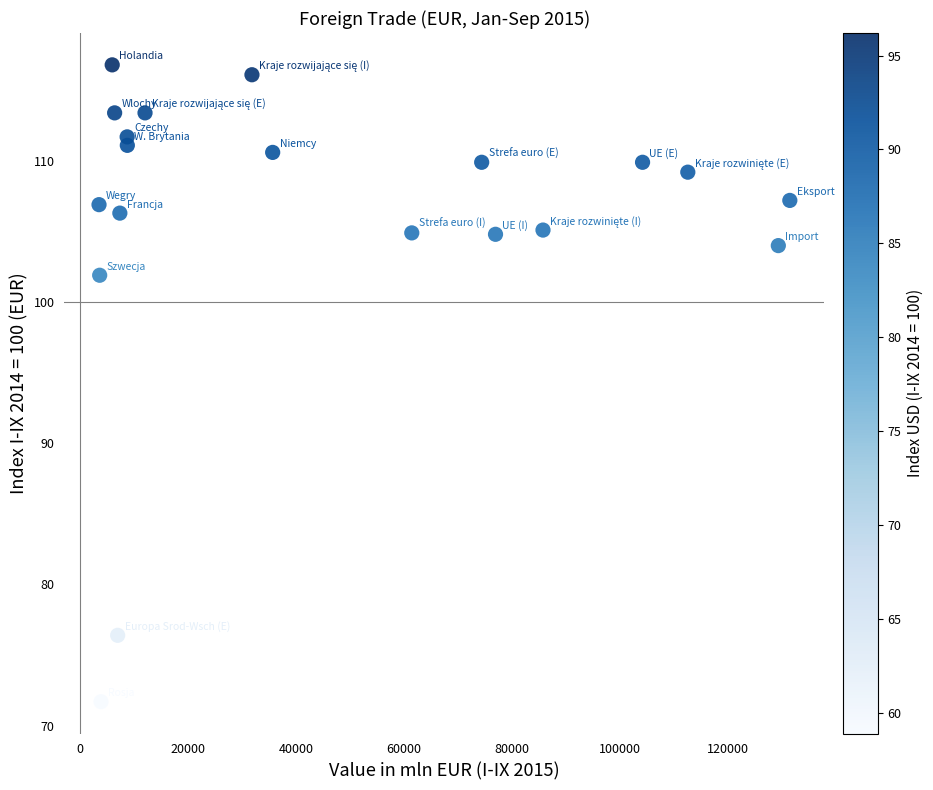

What Y value in the scatter plot is closest to 94?

101.9